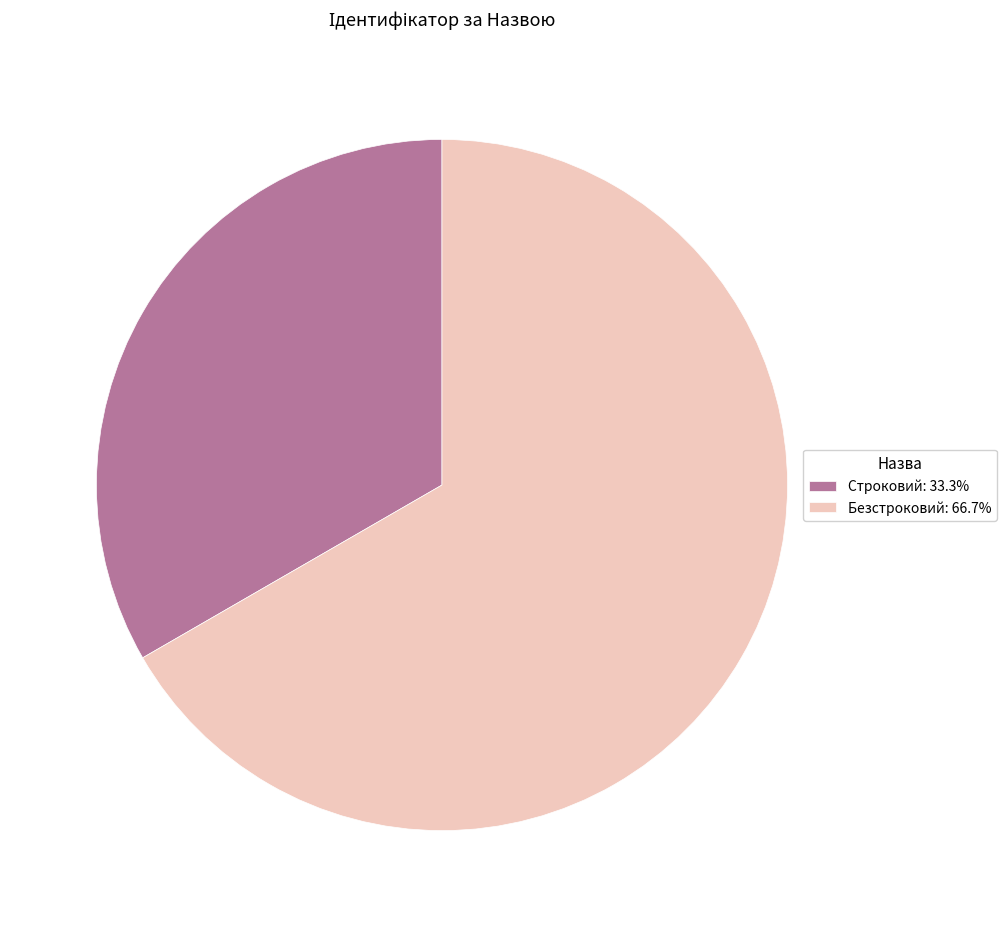

Is there a majority slice in this chart?

Yes